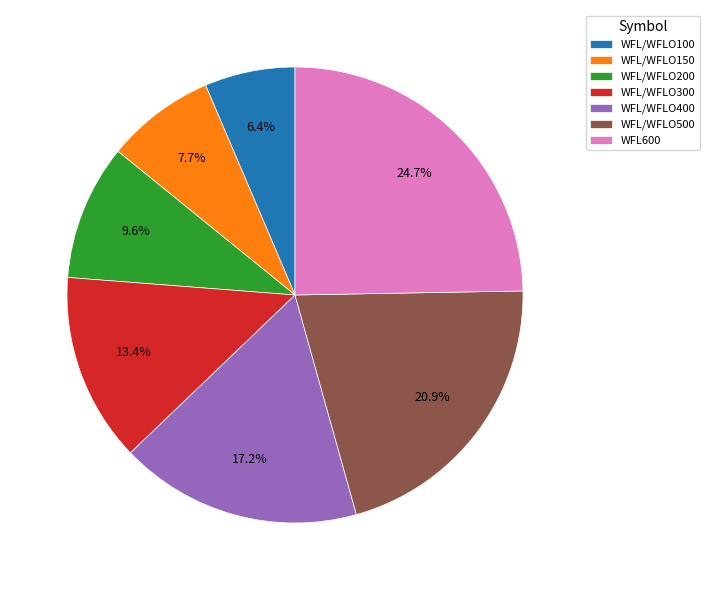

The WFL/WFLO200 slice represents 10% of the pie. True or false?

True